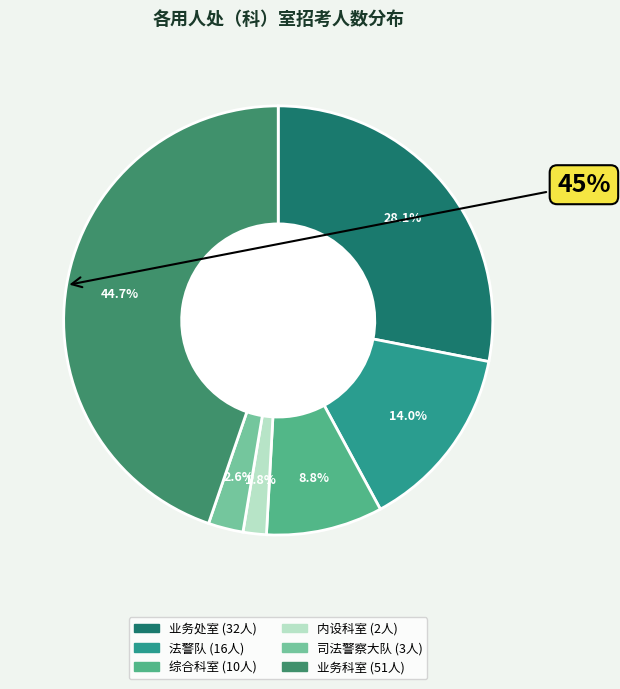

True or false: 业务科室 accounts for 45% of the total.

True